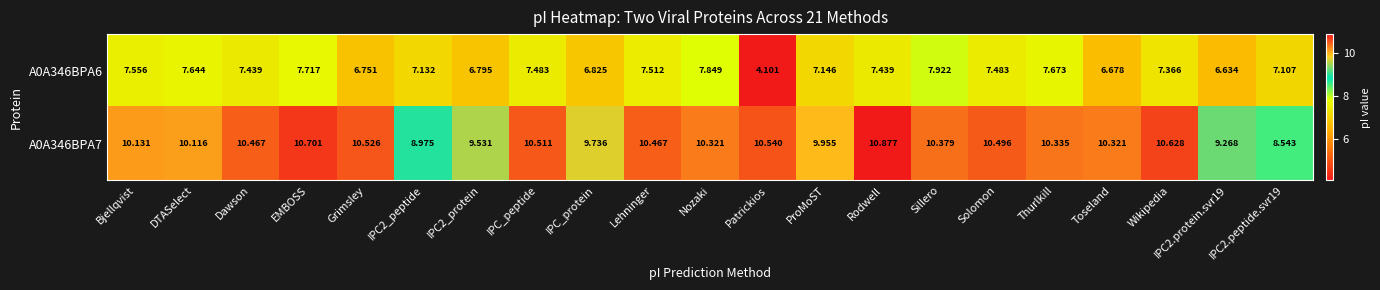

At which label does A0A346BPA6 first exceed 7?

Bjellqvist